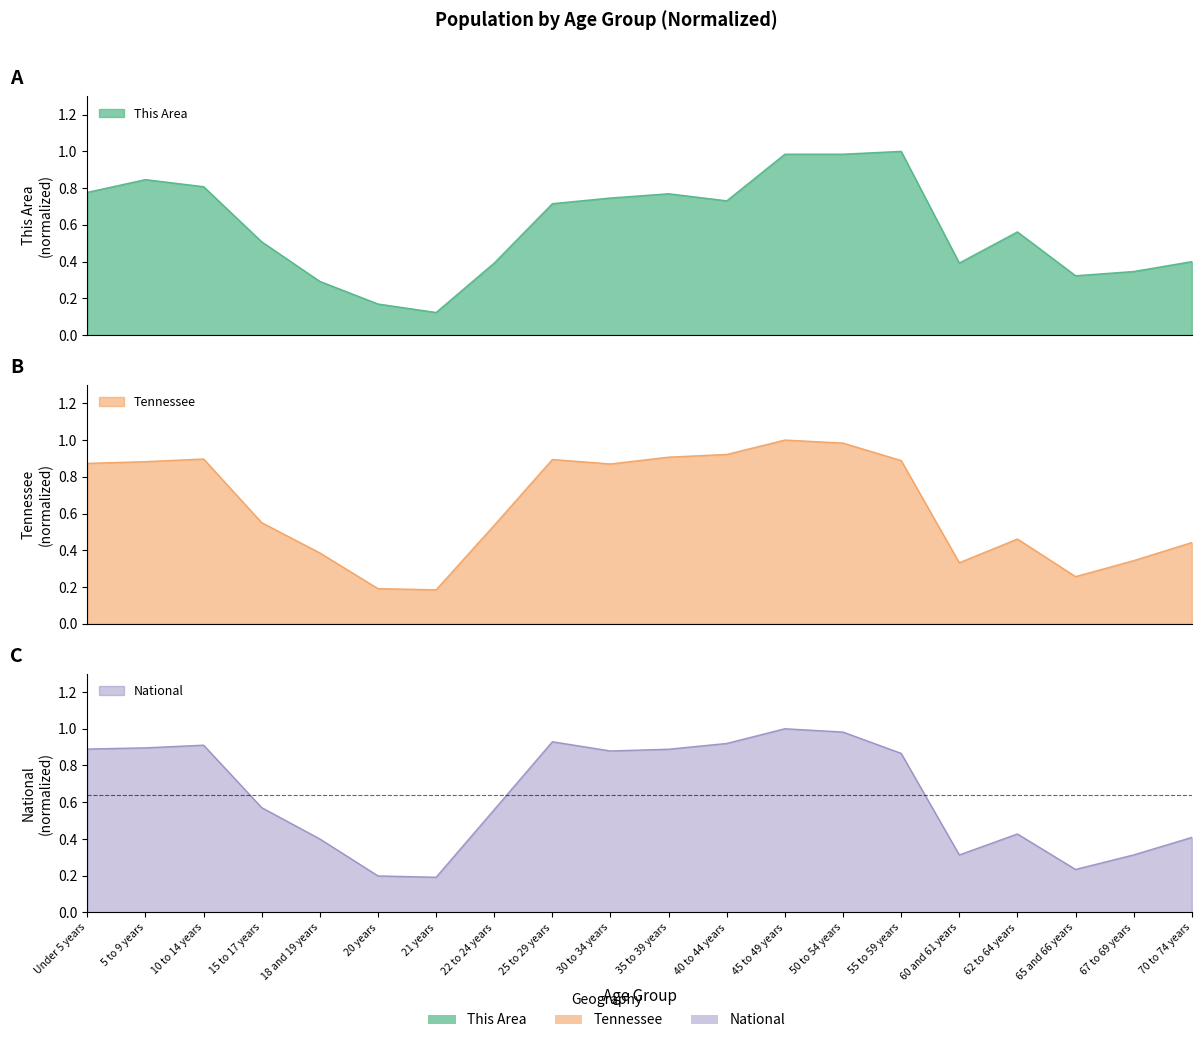

What is the maximum value shown in the chart?

1.0